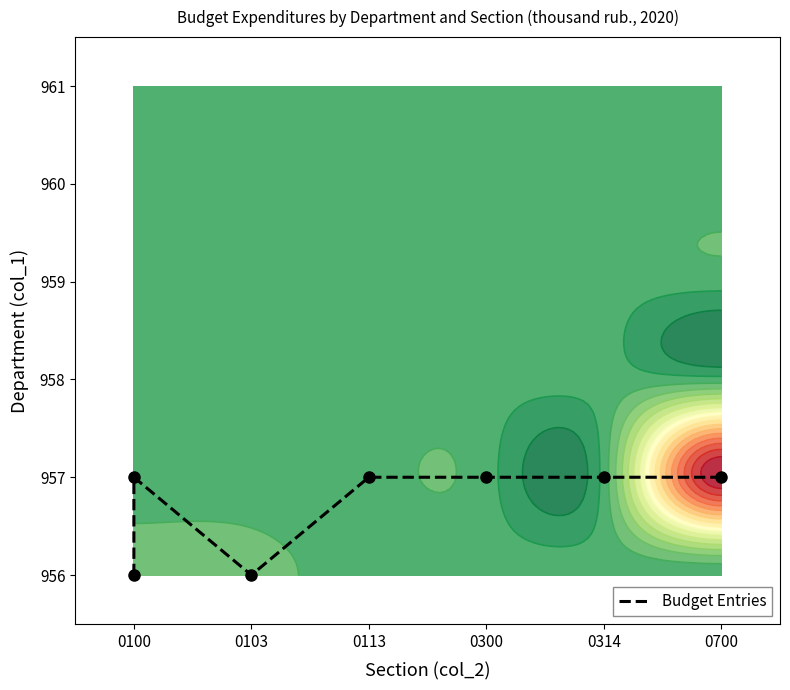

What is the difference between the second highest and minimum values?

1